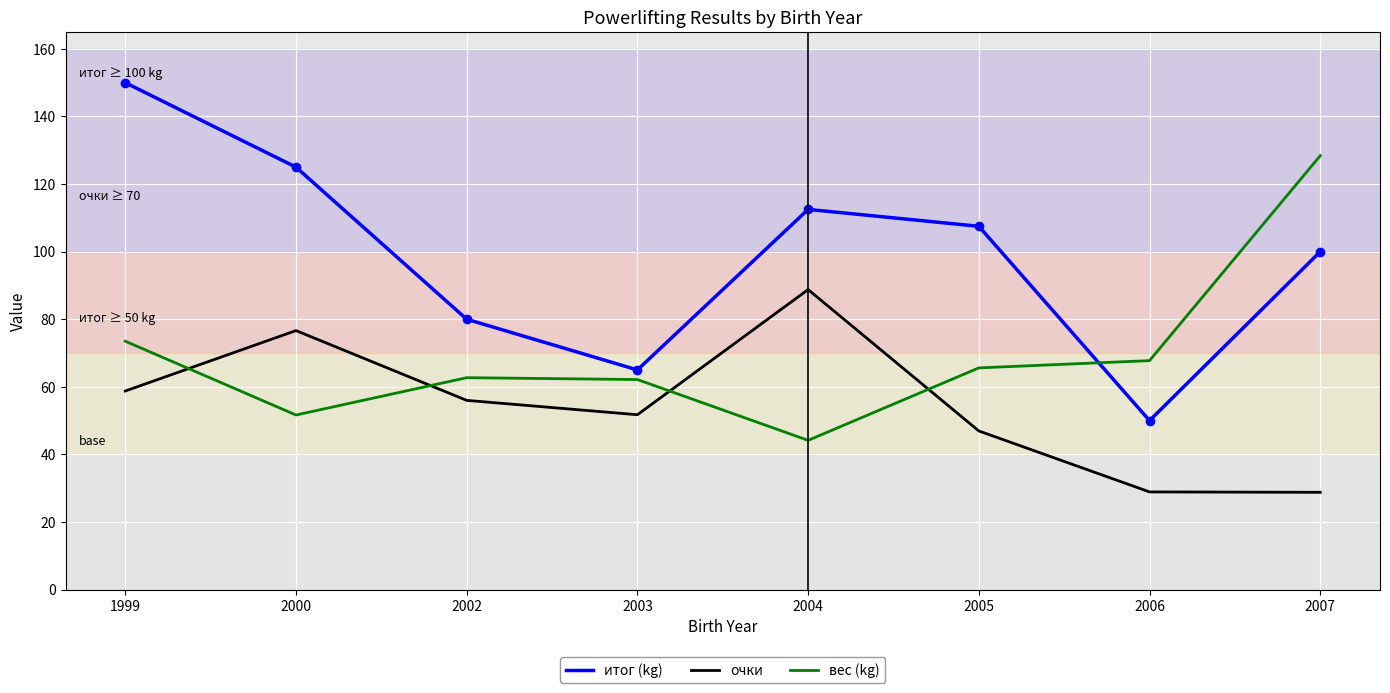

Which series has the largest total across all categories?

итог (kg)